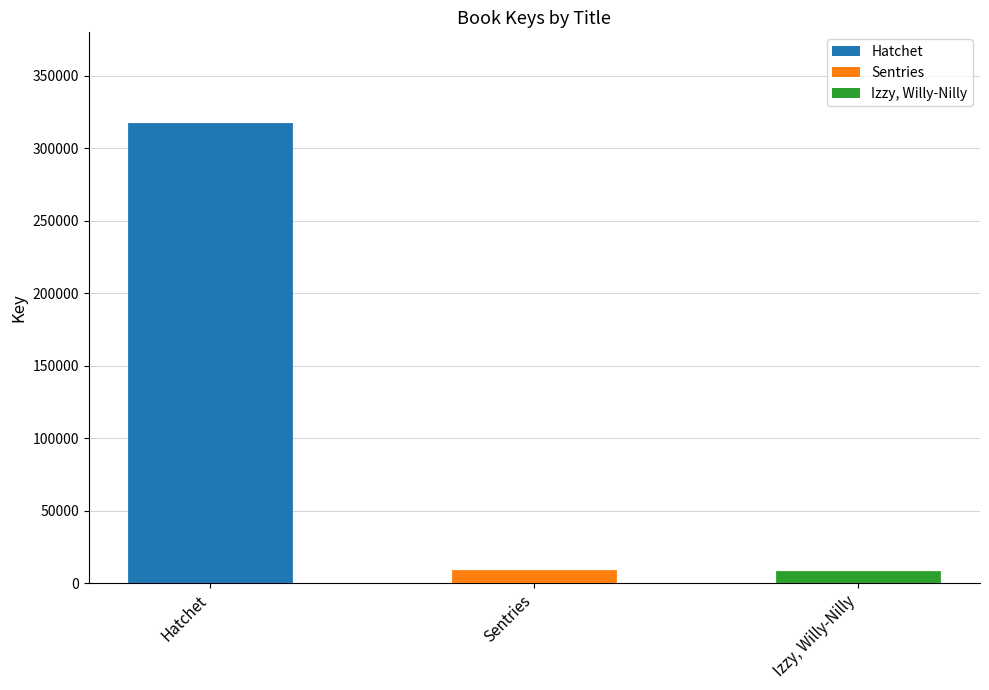

The value at Hatchet is 76130. True or false?

False